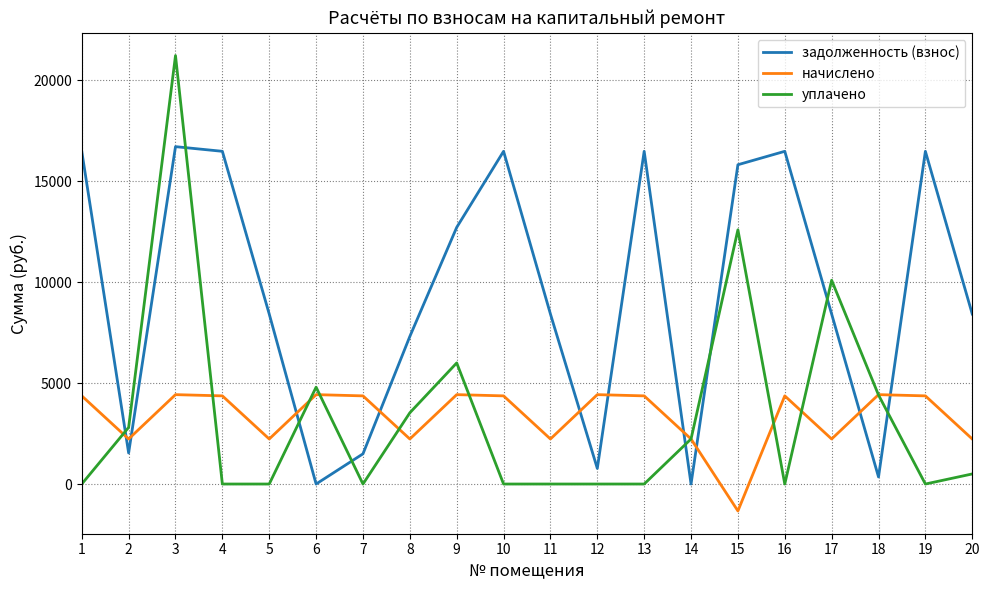

Which series changed the most between 3 and 15?

уплачено